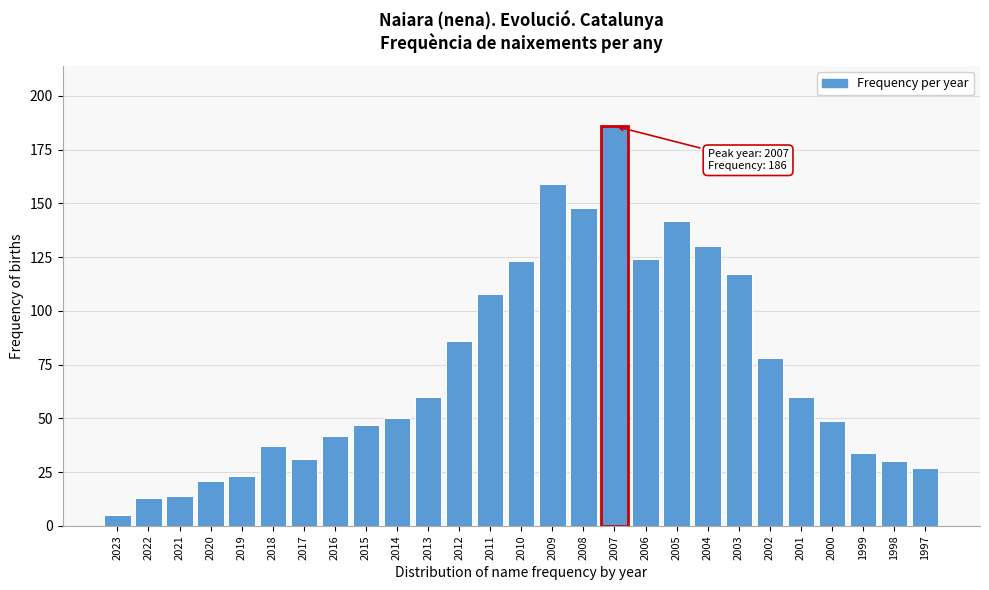

Reading left to right, extract all data points from this chart.

5	13	14	21	23	37	31	42	47	50	60	86	108	123	159	148	186	124	142	130	117	78	60	49	34	30	27